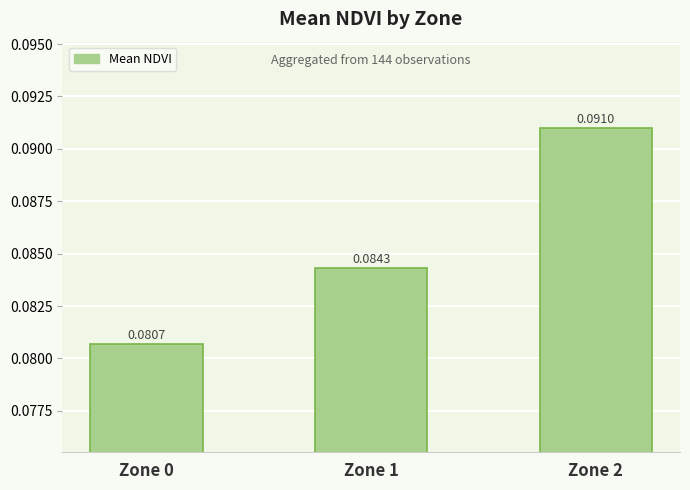

List the labels in order of value, smallest first.

Zone 0, Zone 1, Zone 2